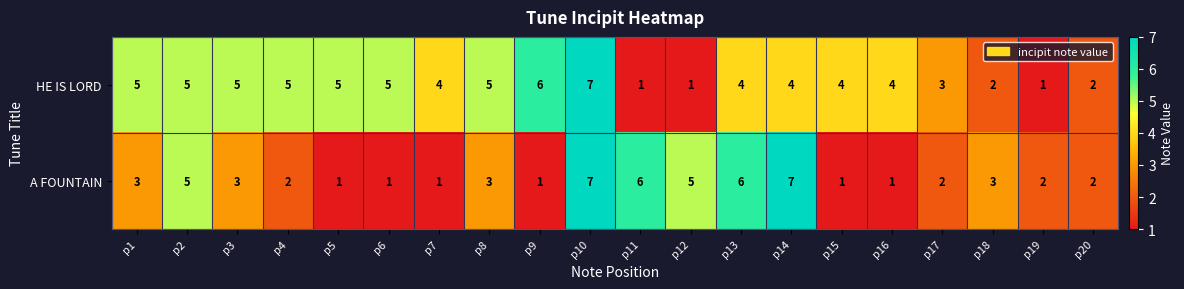

What is the greatest value displayed?

7